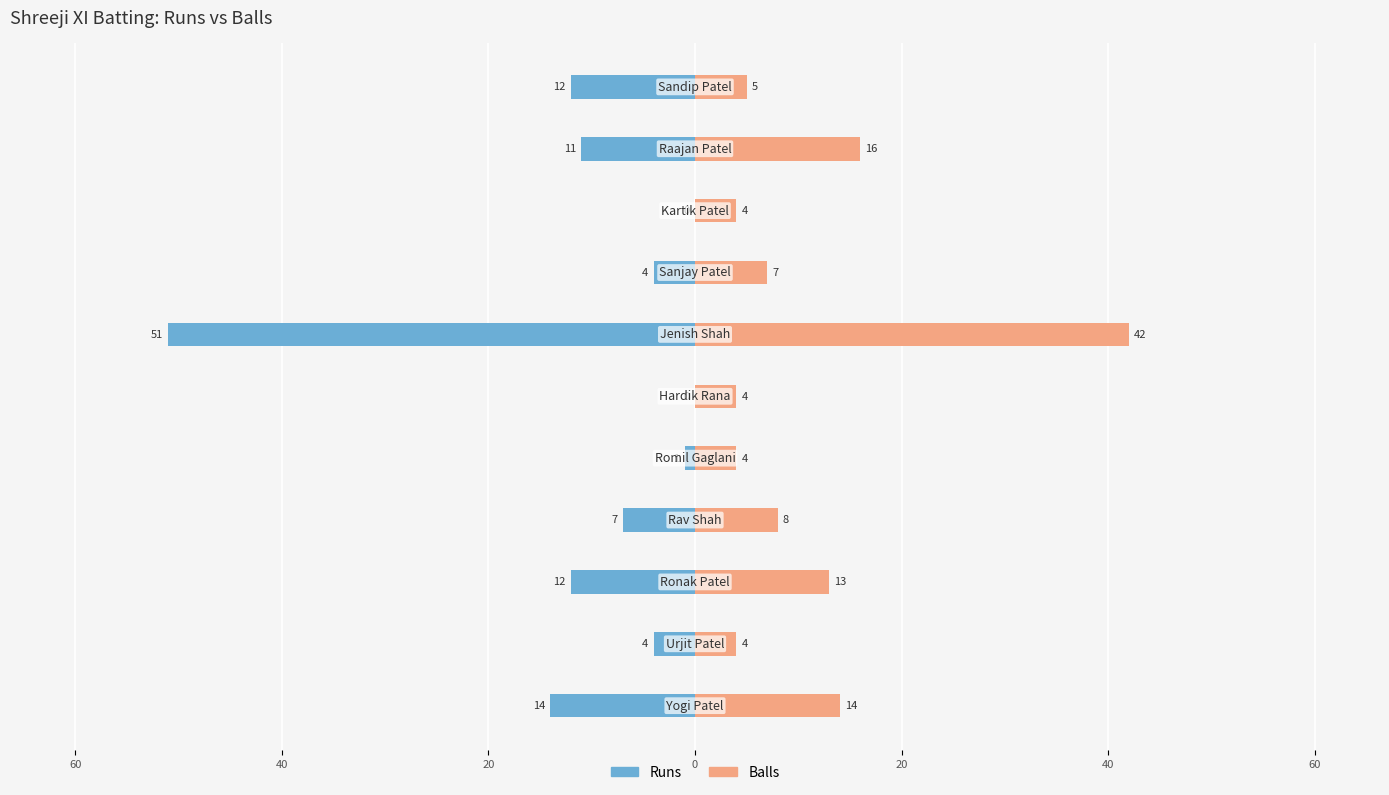

Is it true that Runs equals -7 at 60?

False